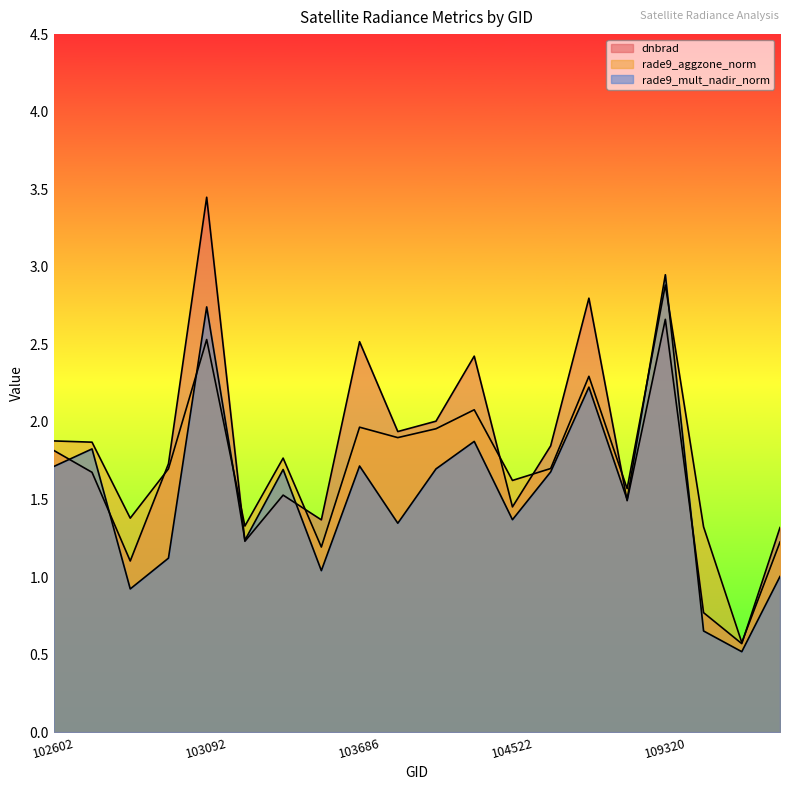

Reading right to left, extract all data points from this chart.

dnbrad: 123676=1.3	122604=0.6	115692=0.8	109320=2.7	109147=1.5	108802=2.8	108445=1.8	104522=1.5	104405=2.4	103811=2.0	103694=1.9	103686=2.5	103566=1.4	103448=1.5	103330=1.2	103092=3.4	103083=1.7	102964=1.1	102724=1.7	102602=1.8
rade9_aggzone_norm: 123676=1.2	122604=0.6	115692=1.3	109320=2.9	109147=1.6	108802=2.3	108445=1.7	104522=1.6	104405=2.1	103811=2.0	103694=1.9	103686=2.0	103566=1.2	103448=1.8	103330=1.3	103092=2.5	103083=1.7	102964=1.4	102724=1.9	102602=1.9
rade9_mult_nadir_norm: 123676=1.0	122604=0.5	115692=0.7	109320=2.9	109147=1.5	108802=2.2	108445=1.7	104522=1.4	104405=1.9	103811=1.7	103694=1.3	103686=1.7	103566=1.0	103448=1.7	103330=1.2	103092=2.7	103083=1.1	102964=0.9	102724=1.8	102602=1.7